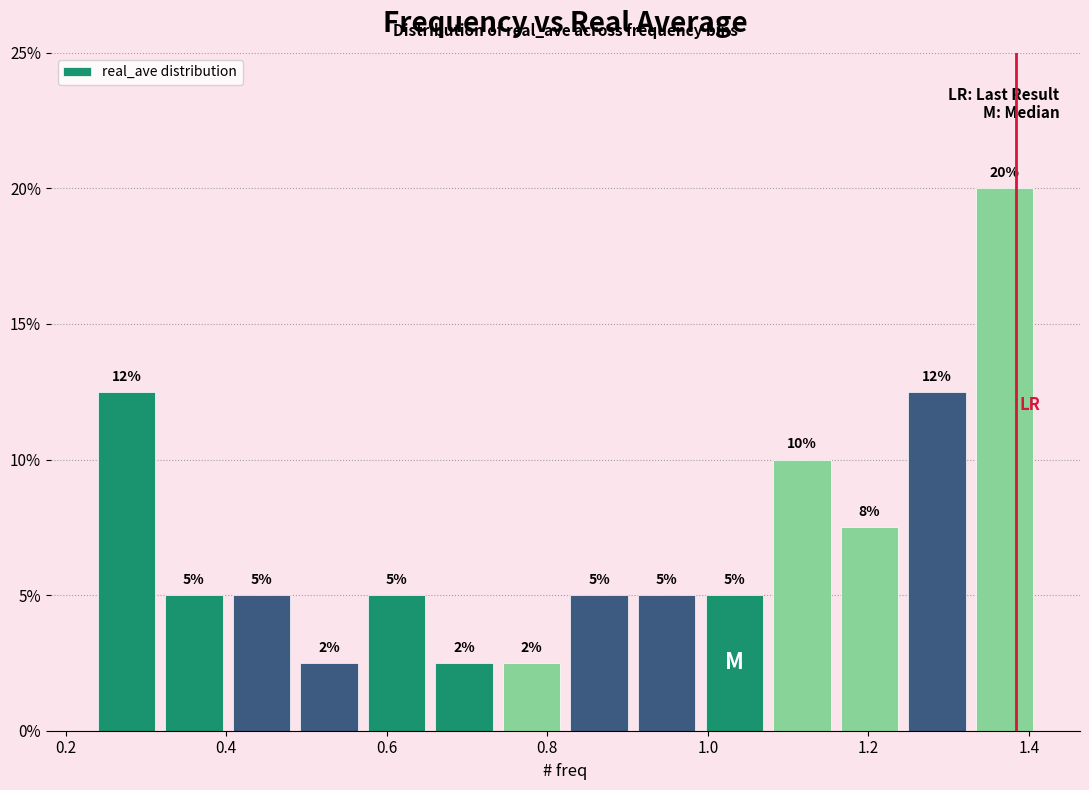

Over which range of the x-axis is the bar tallest?

1.32 to 1.42